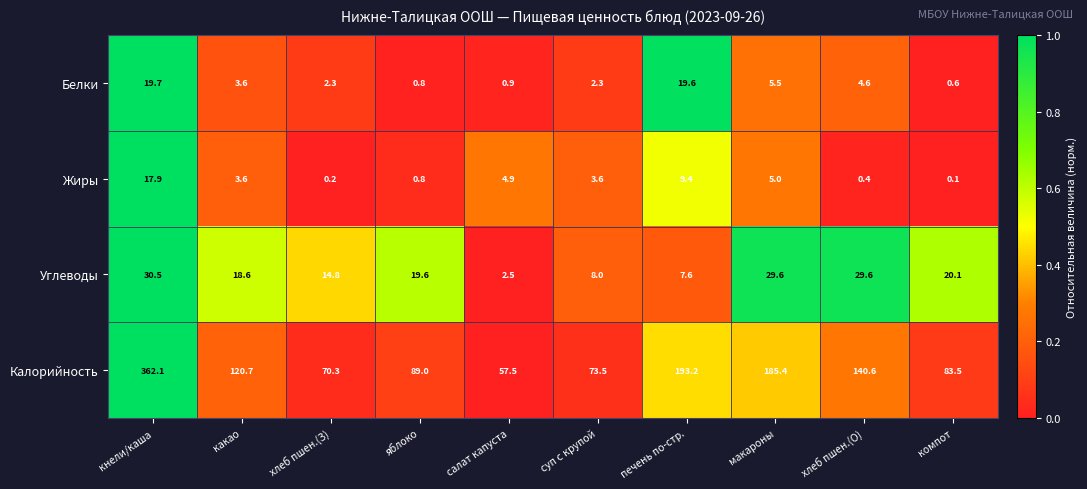

At how many categories does at least one series exceed 0?

10